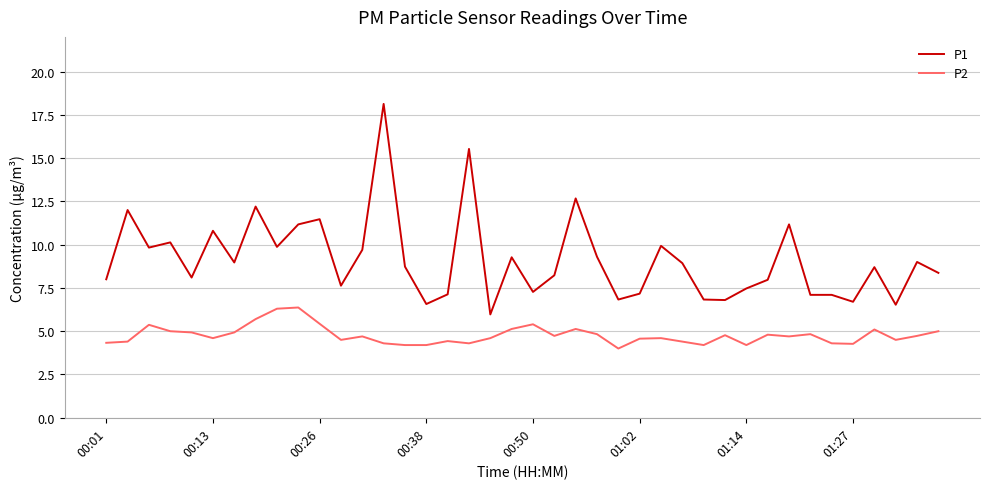

What is the maximum value shown in the chart?

18.1